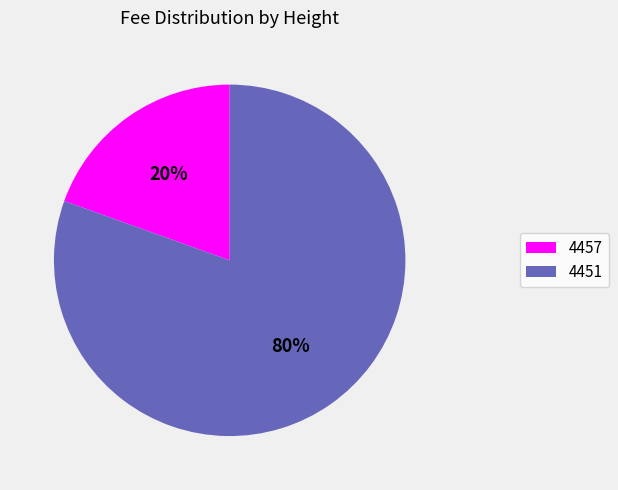

Do 4457 and 4451 together represent more than half of the pie?

Yes